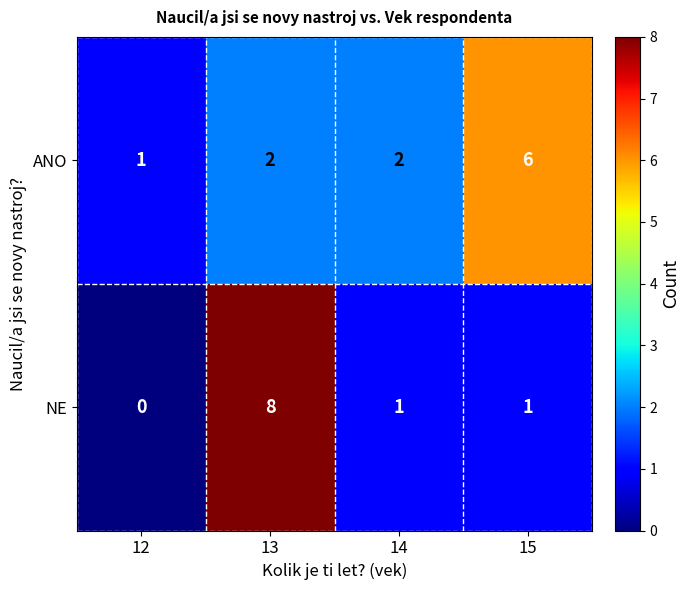

The value of ANO at 12 is 1. True or false?

True